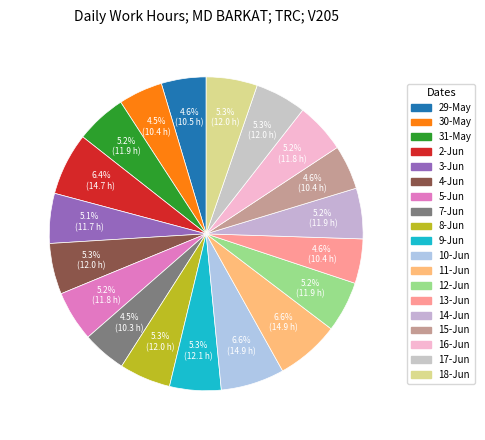

How many slices are in this pie chart?

19